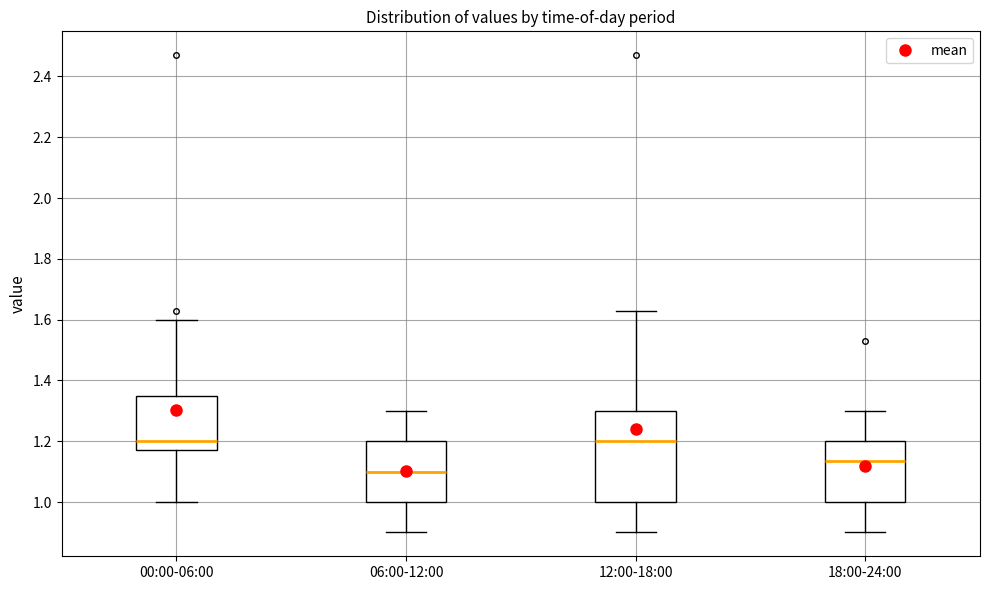

Where does the lower whisker of the box for 18:00-24:00 end on the y-axis? The values are not printed on the chart, so give them approximately, as read against the axis.

0.90